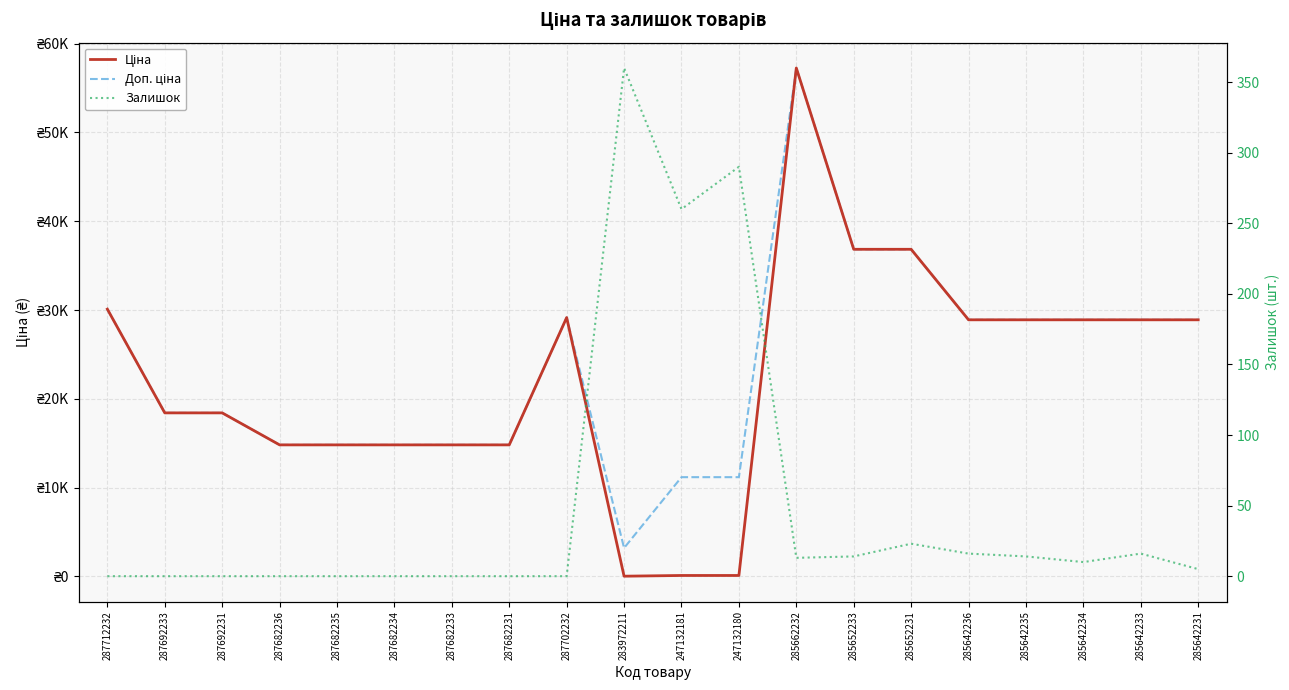

Is this an area chart (filled region under the line)?

No